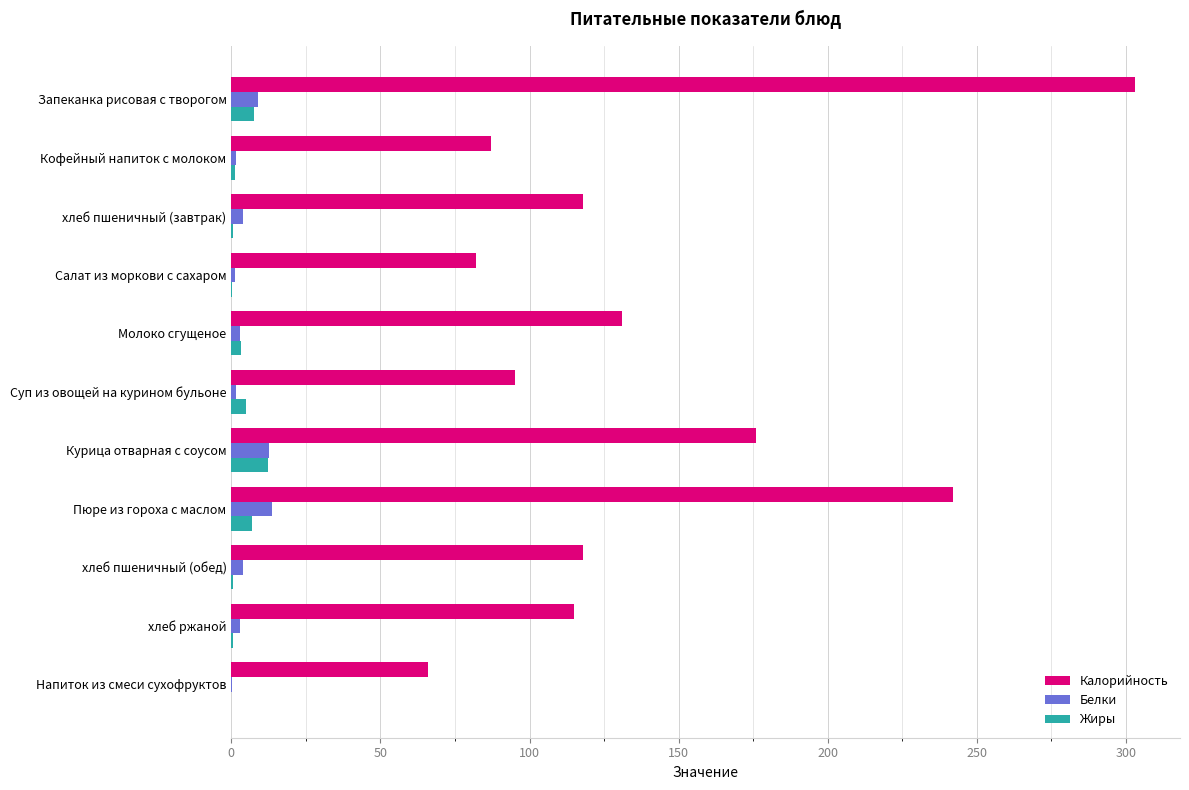

Which label corresponds to the largest value in the chart?

Запеканка рисовая с творогом